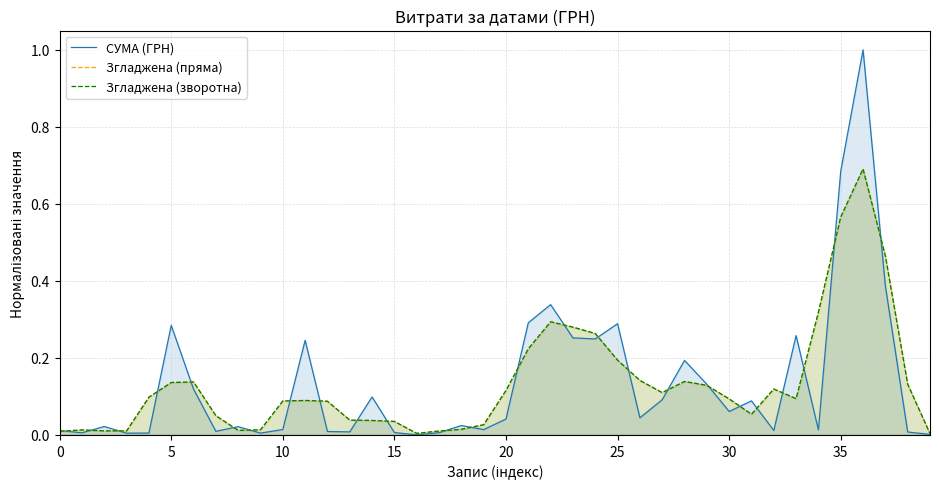

Which series ends up on top after the final intersection of СУМА (ГРН) and Згладжена (пряма)?

Згладжена (пряма)